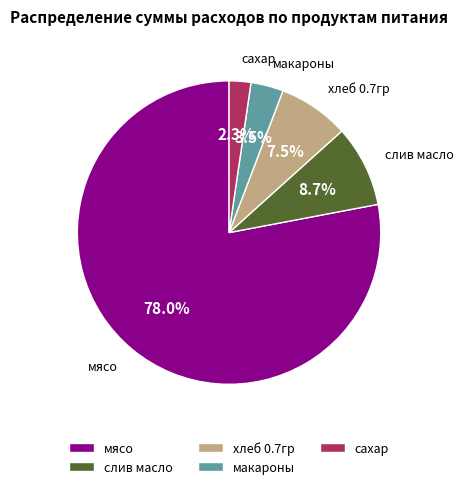

Which category has the smallest portion of the pie?

сахар